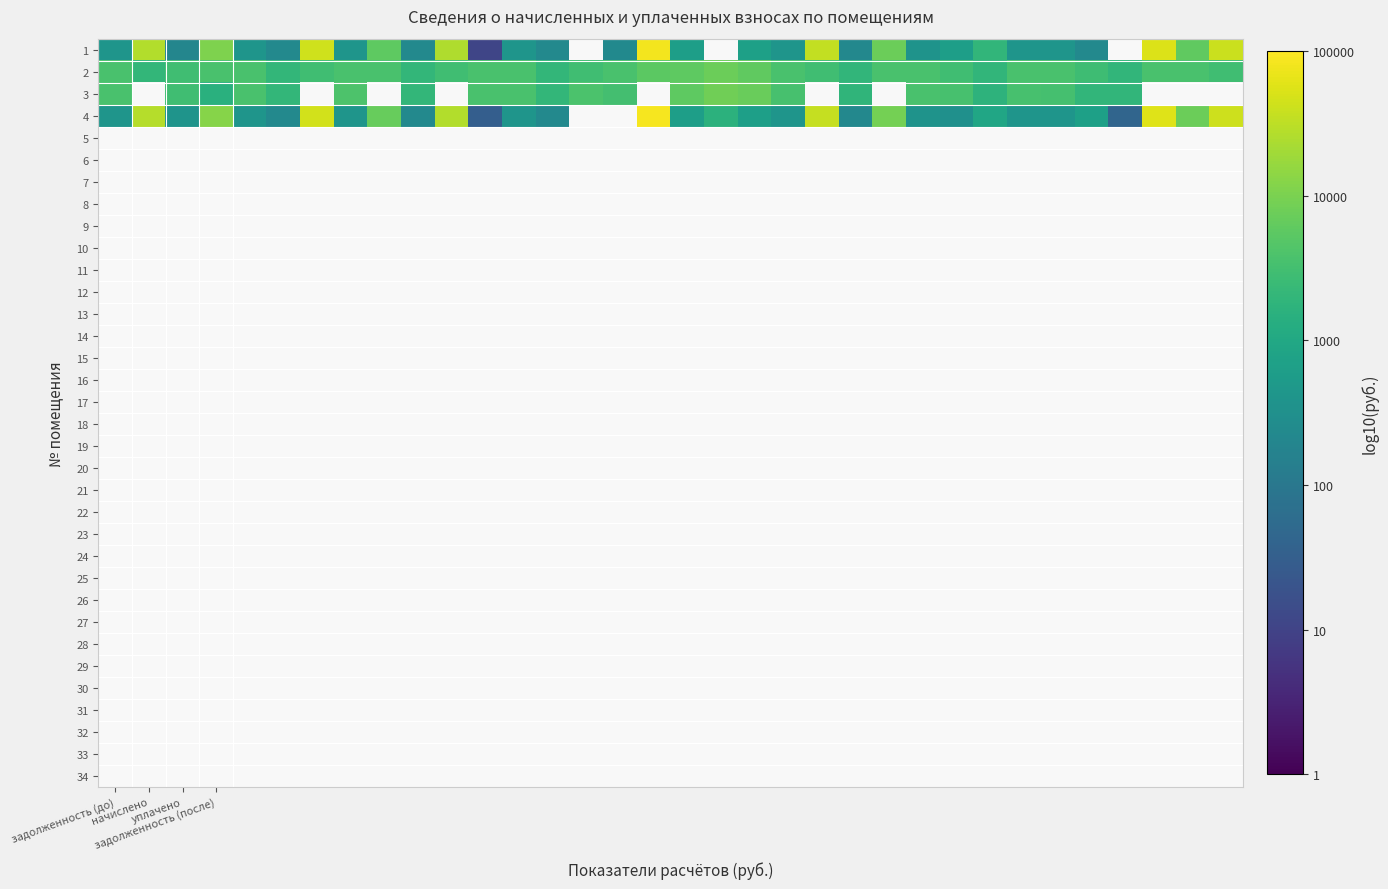

How many data points does each series have?

34